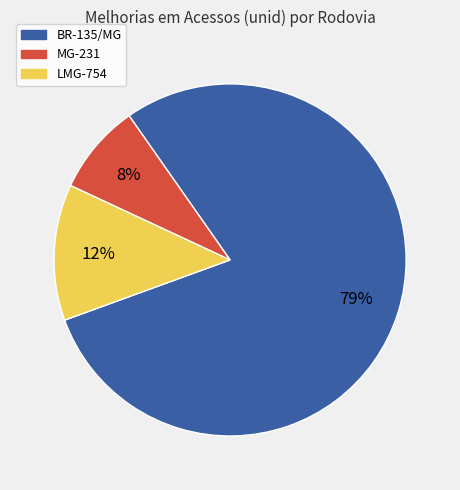

How many slices are in this pie chart?

3